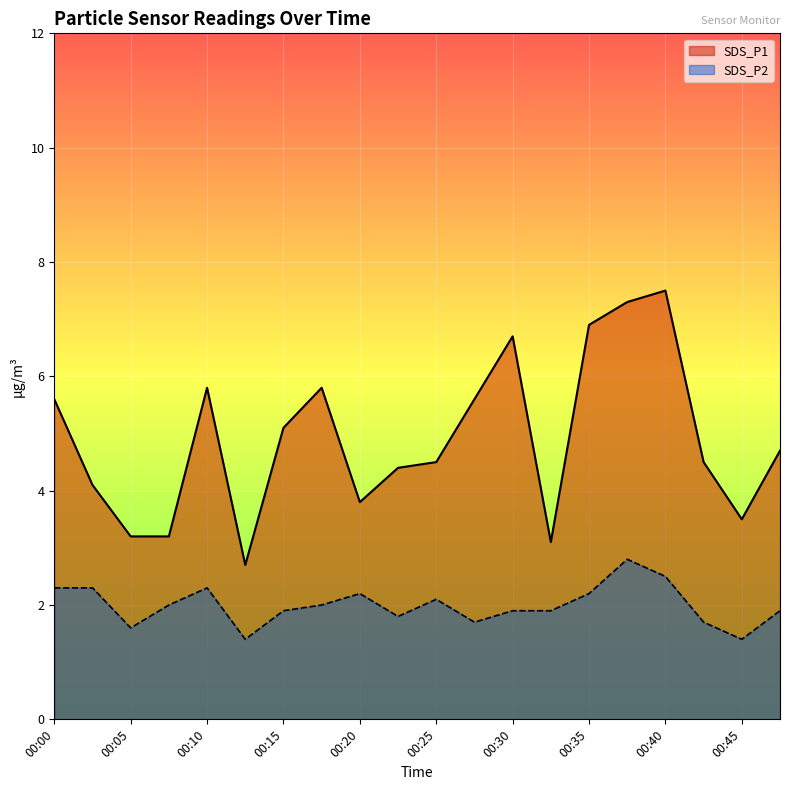

What is the total value across all series at 00:40?

10.0